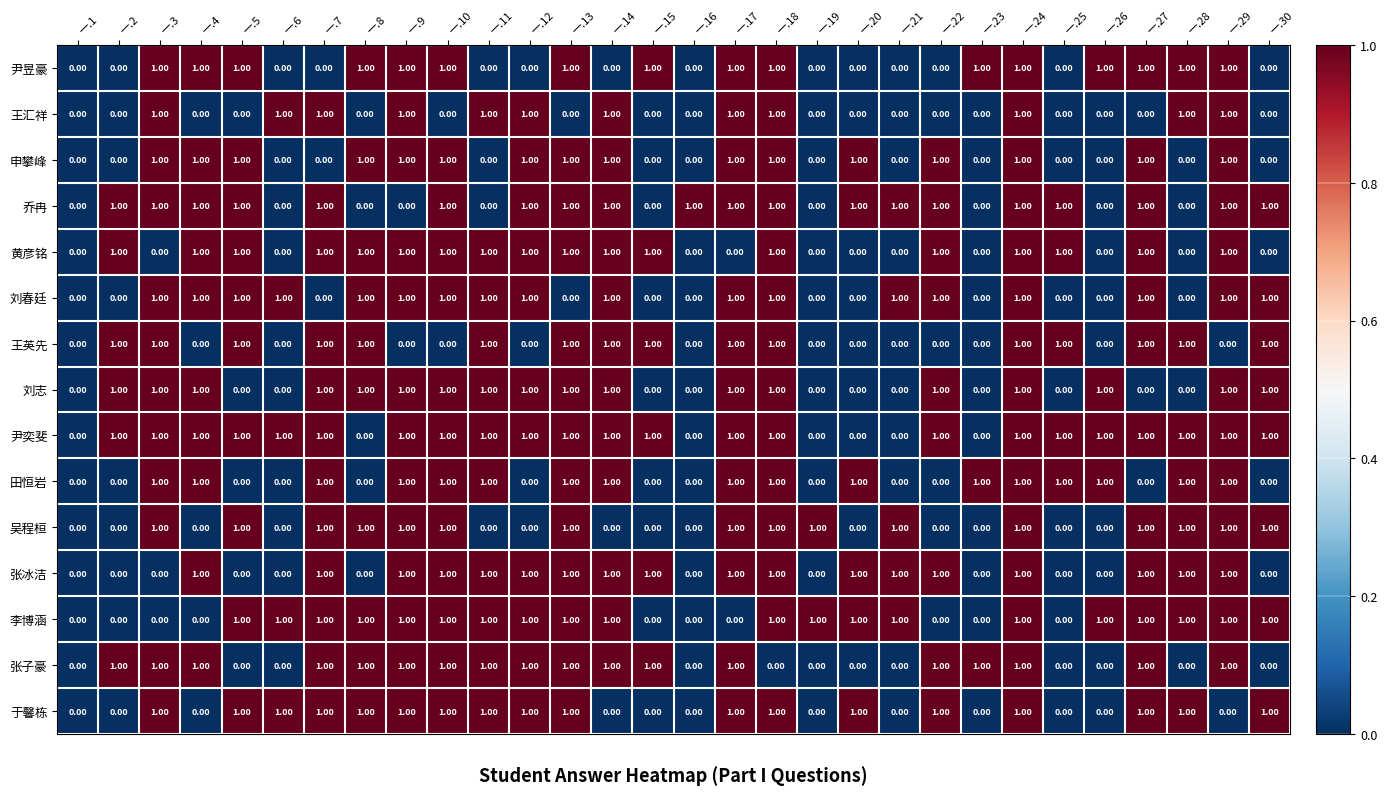

At which category is the sum across all series the highest?

一.24